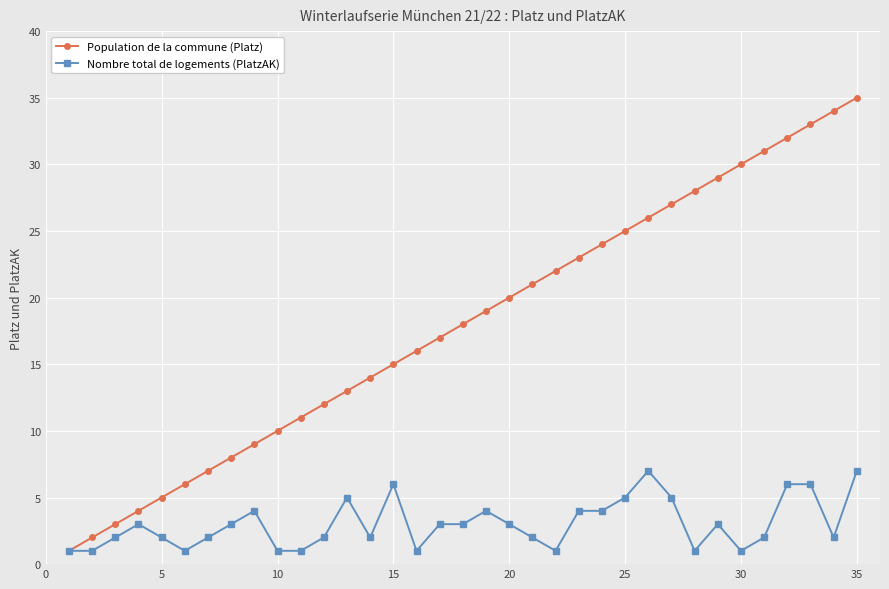

True or false: Population de la commune (Platz) has more than 0 points higher than both neighbors.

False